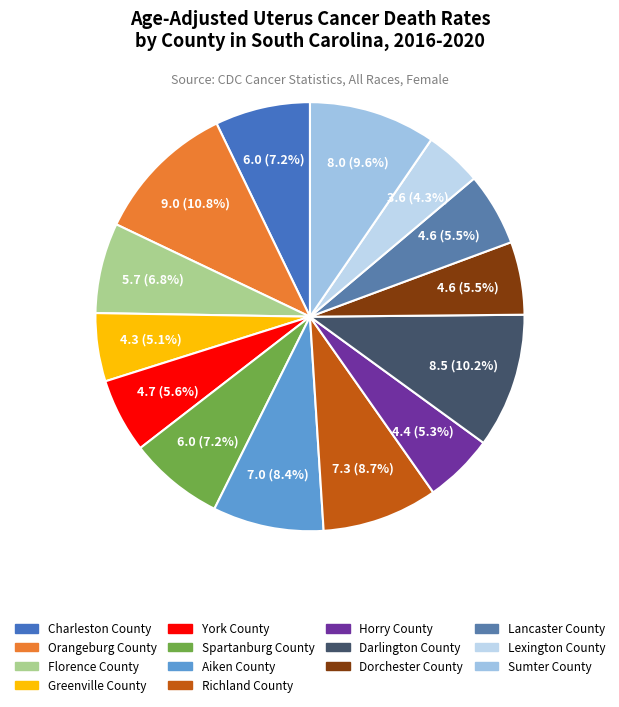

What percentage is NOT represented by Charleston County?

92.8%